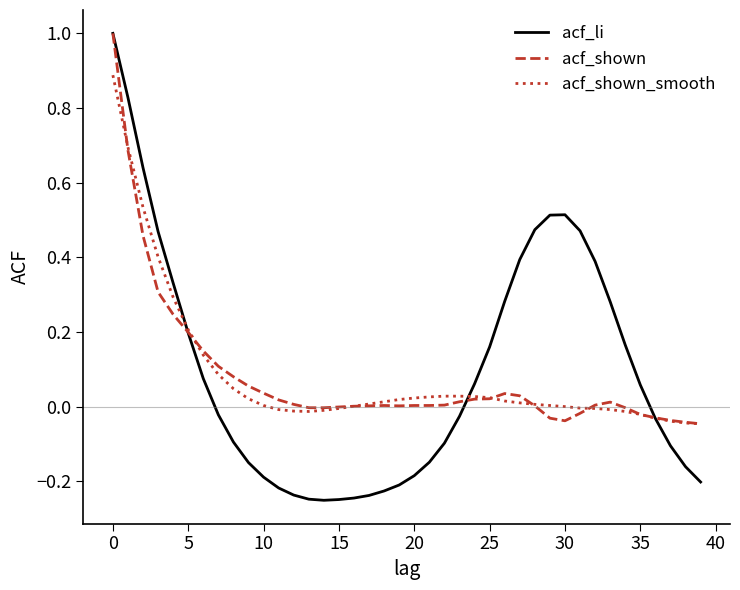

Which series has the widest spread of values?

acf_li